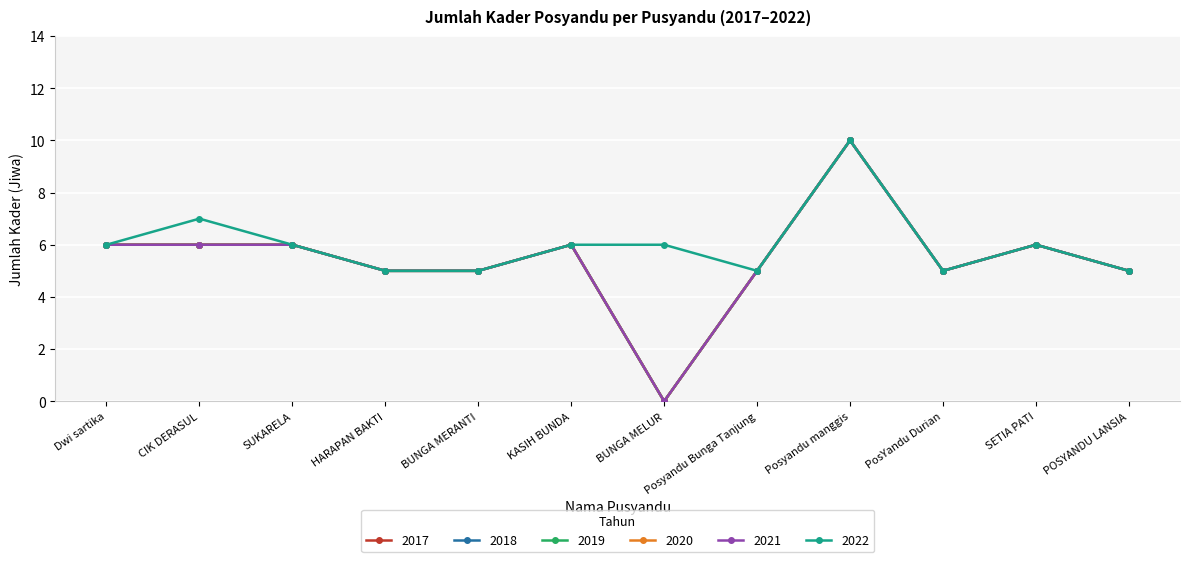

At which category does 2019 reach its first local valley?

BUNGA MELUR